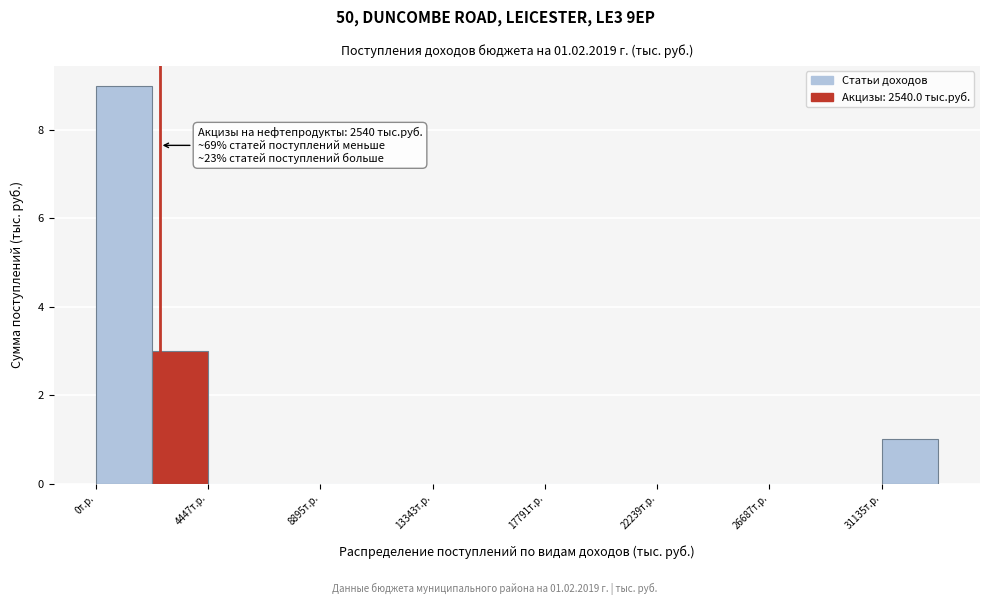

Over which range of the x-axis is the bar tallest?

0 to 2000